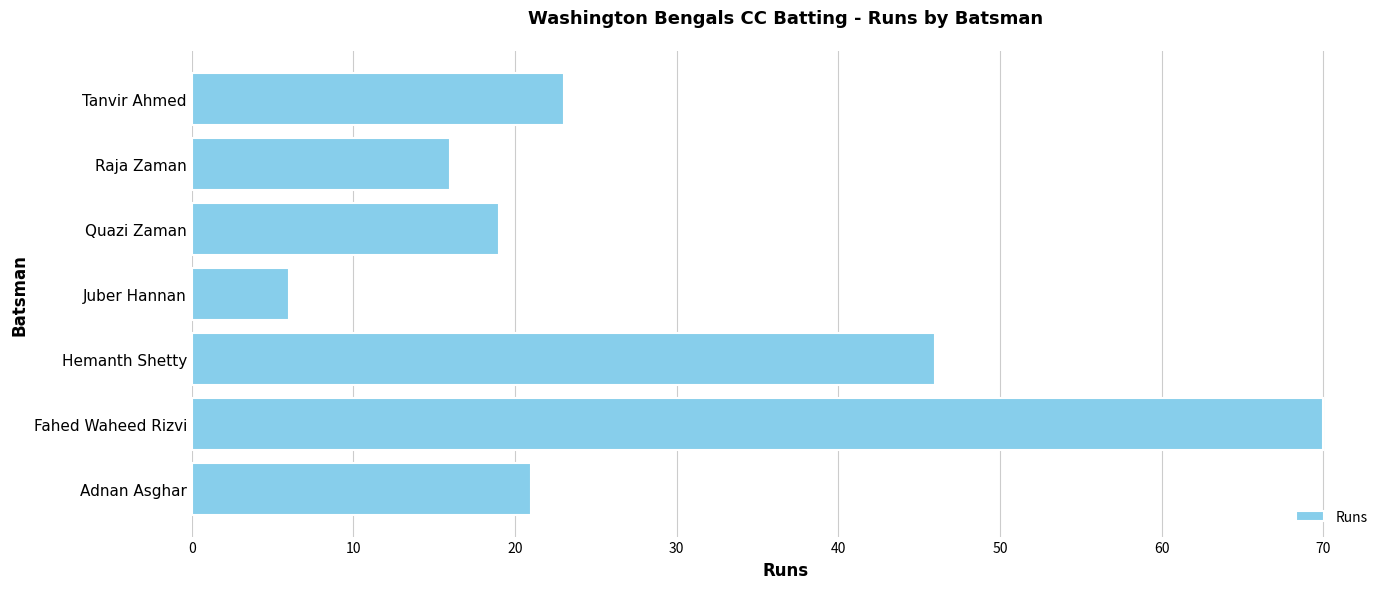

What is the change in value from Fahed Waheed Rizvi to Quazi Zaman?

-51